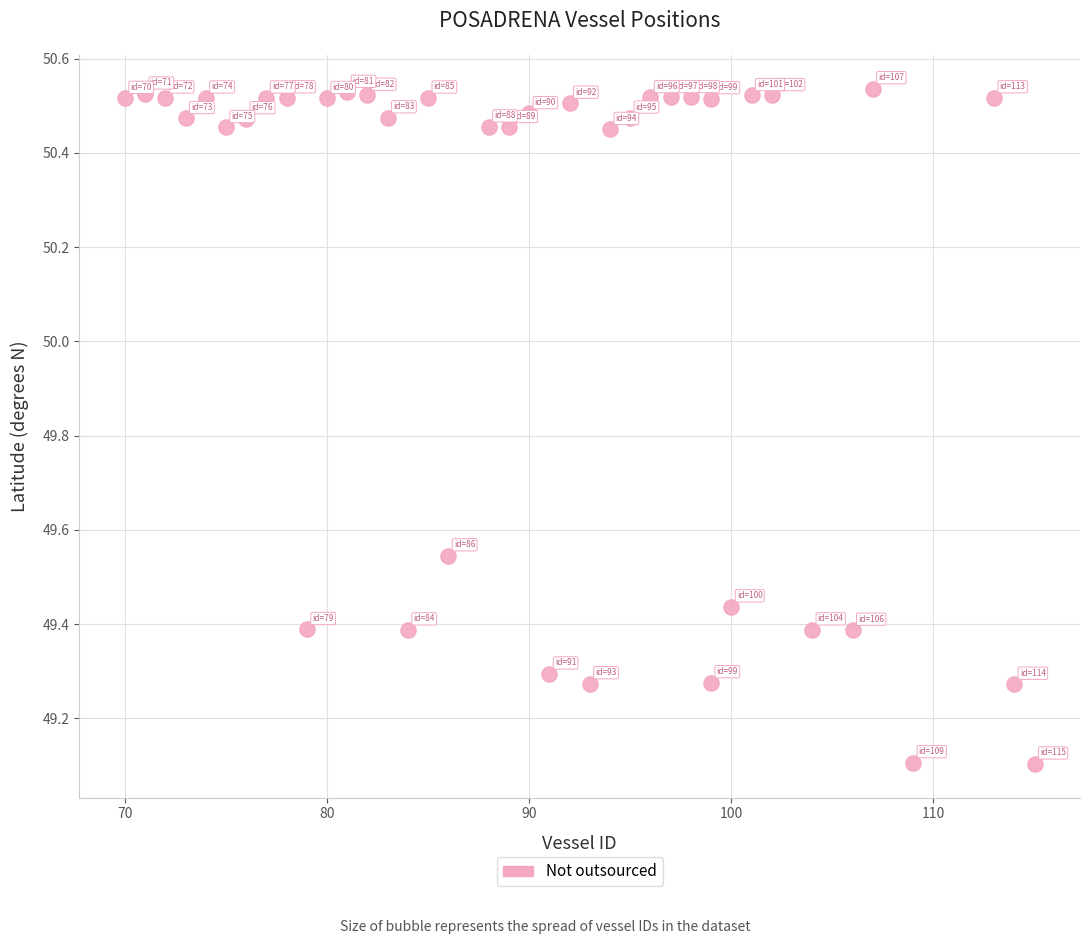

What is the range of Y values (max minus min)?

1.4